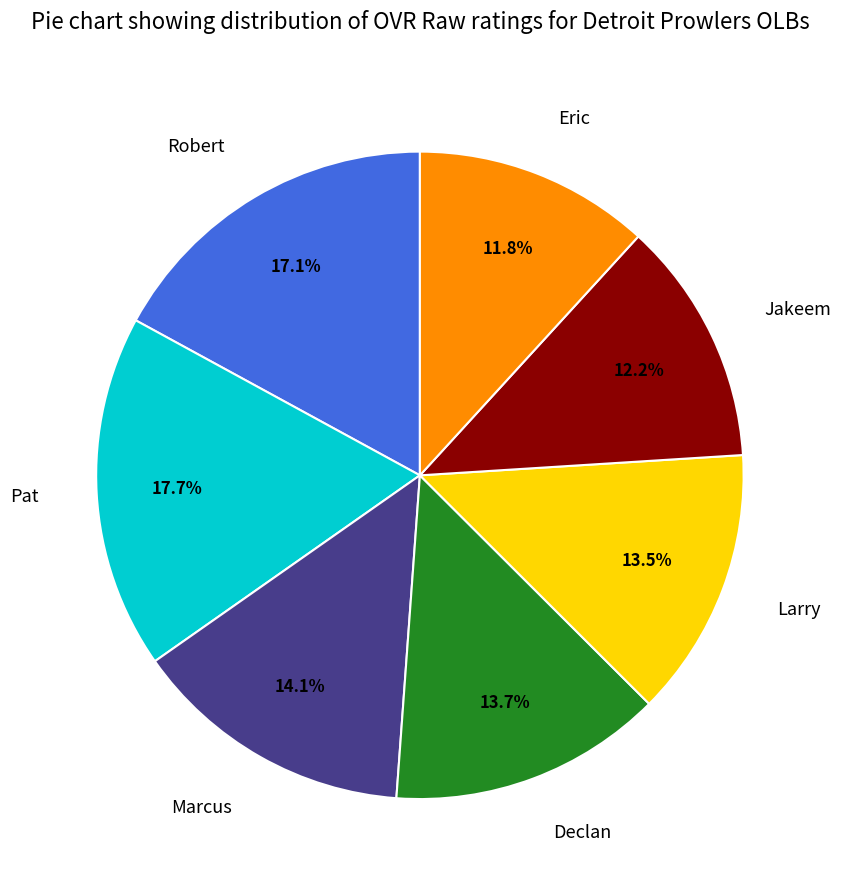

Does any single category account for the majority?

No